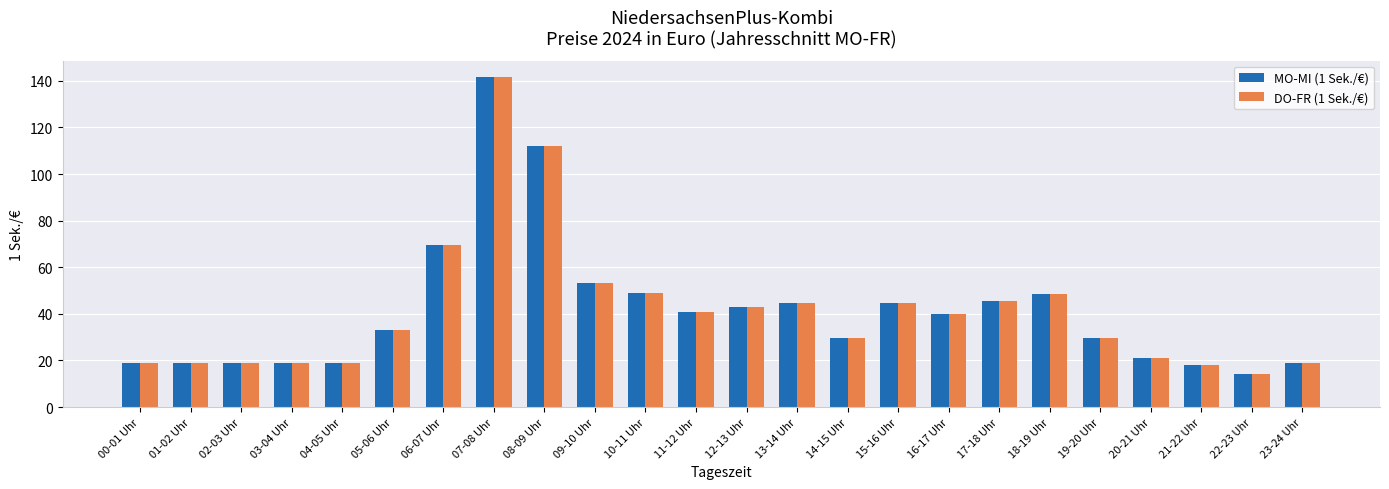

The DO-FR (1 Sek./€) series shows 86.6 at 09-10 Uhr. True or false?

False